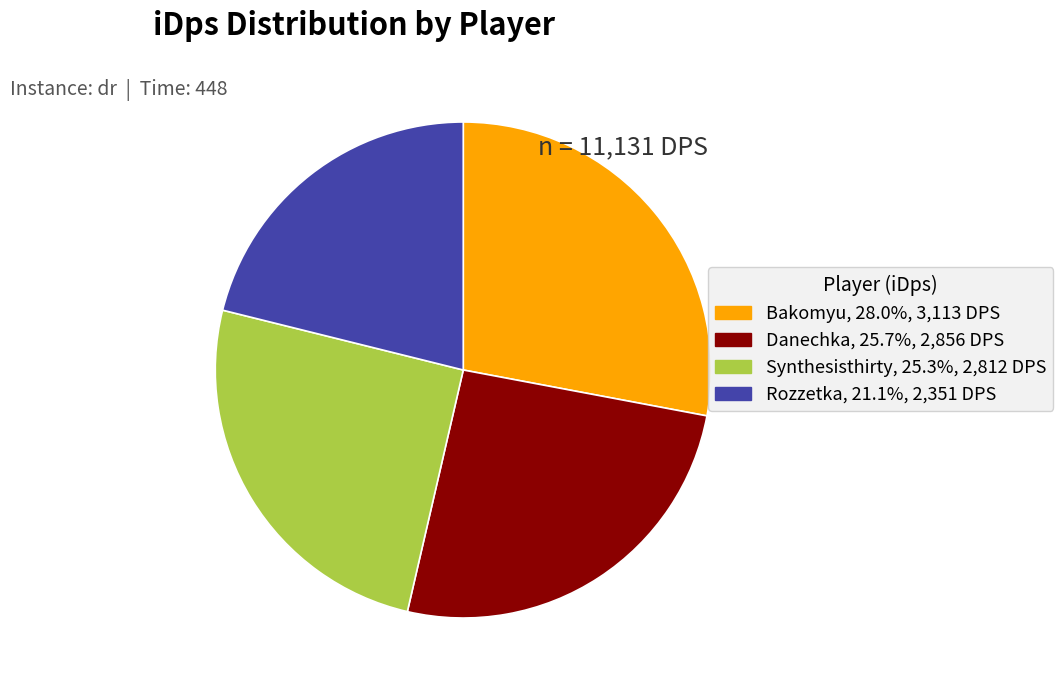

Count the number of slices in the pie.

4